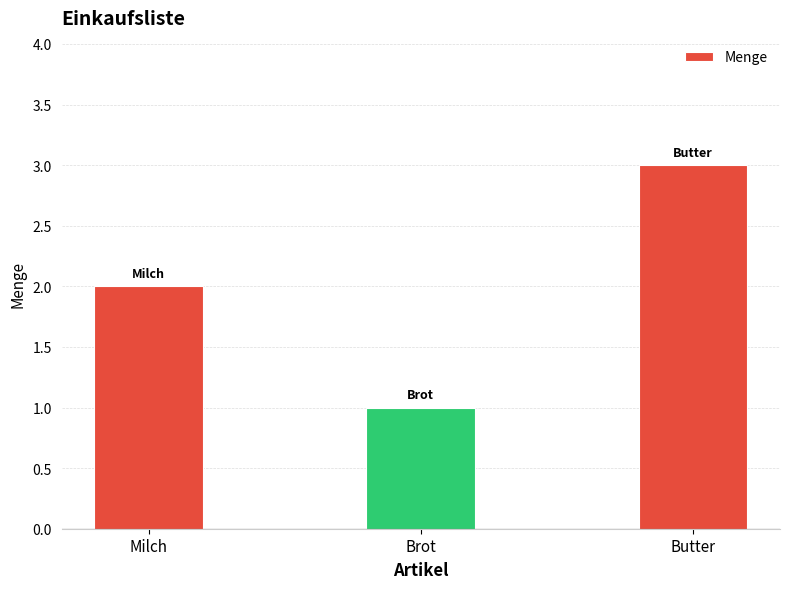

Rank the categories by value from lowest to highest.

Brot, Milch, Butter